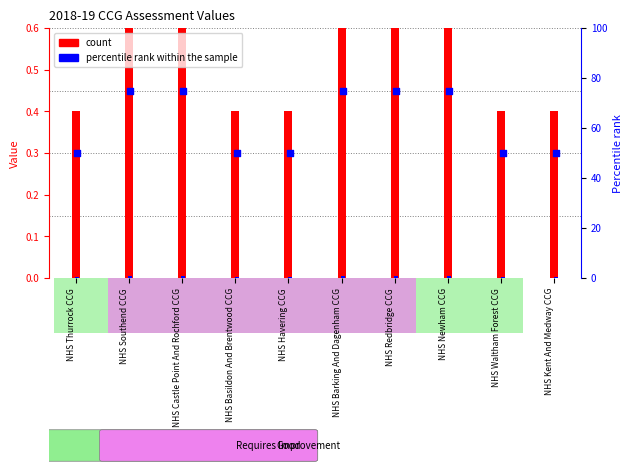

What are all the series names shown in the legend?

count, percentile rank within the sample